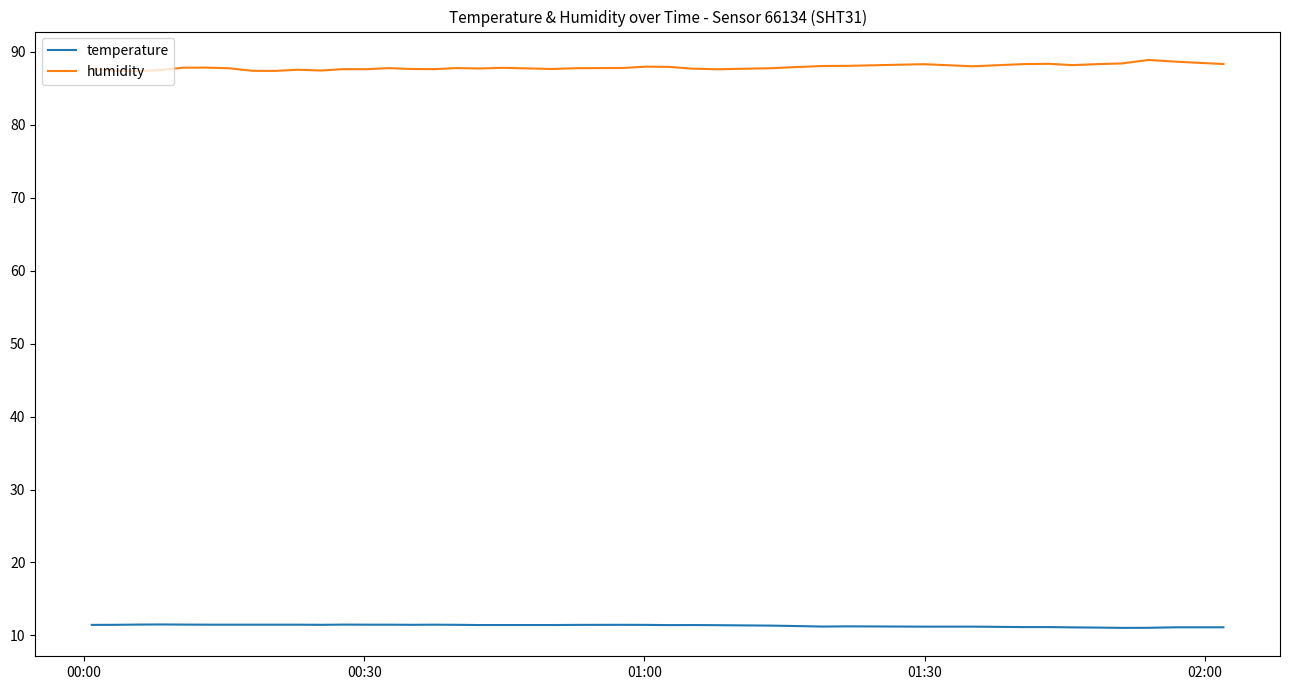

Rank the series by their average value, from highest to lowest.

humidity, temperature